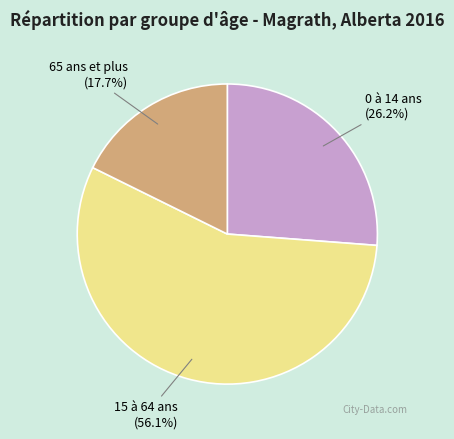

What percentage is the 0 à 14 ans slice, to the nearest percent?

26%